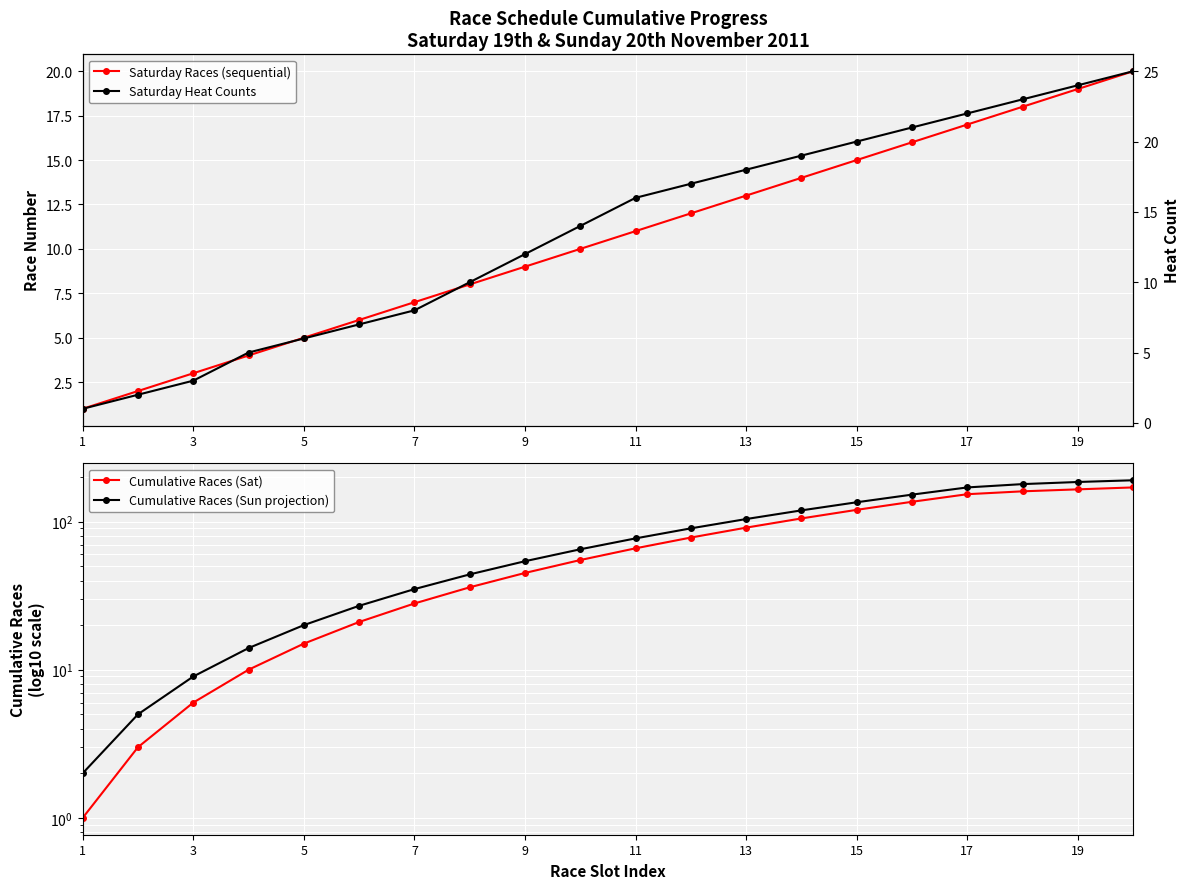

Reading left to right, what are all the values shown in this chart?

Saturday Races (sequential): 1	2	3	4	5	6	7	8	9	10	11	12	13	14	15	16	17	18	19	20
Cumulative Races (Sat): 1	3	6	10	15	21	28	36	45	55	66	78	91	105	120	136	153	160	165	170
Cumulative Races (Sun projection): 2	5	9	14	20	27	35	44	54	65	77	90	104	119	135	152	170	179	185	190
Saturday Heat Counts: 1	2	3	5	6	7	8	10	12	14	16	17	18	19	20	21	22	23	24	25